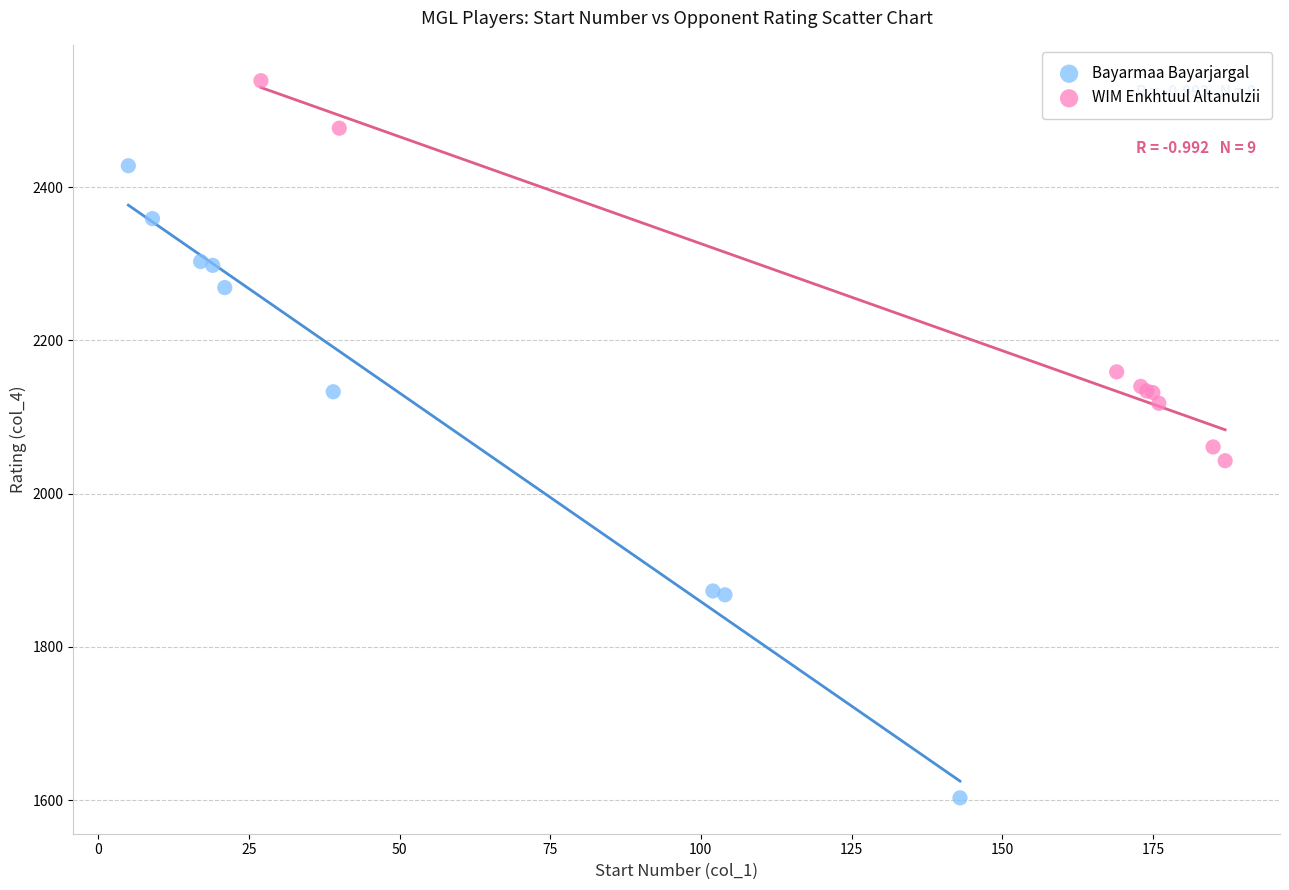

Which series has the widest spread of Y values?

Bayarmaa Bayarjargal